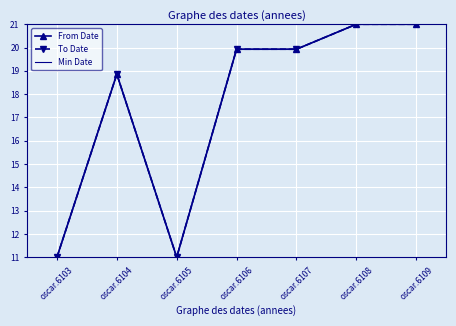

Reading left to right, what are all the values shown in this chart?

From Date: 11.0	18.9	11.0	19.9	19.9	21.0	21.0
To Date: 11.0	18.9	11.0	19.9	19.9	21.0	21.0
Min Date: 11.0	18.9	11.0	19.9	19.9	21.0	21.0